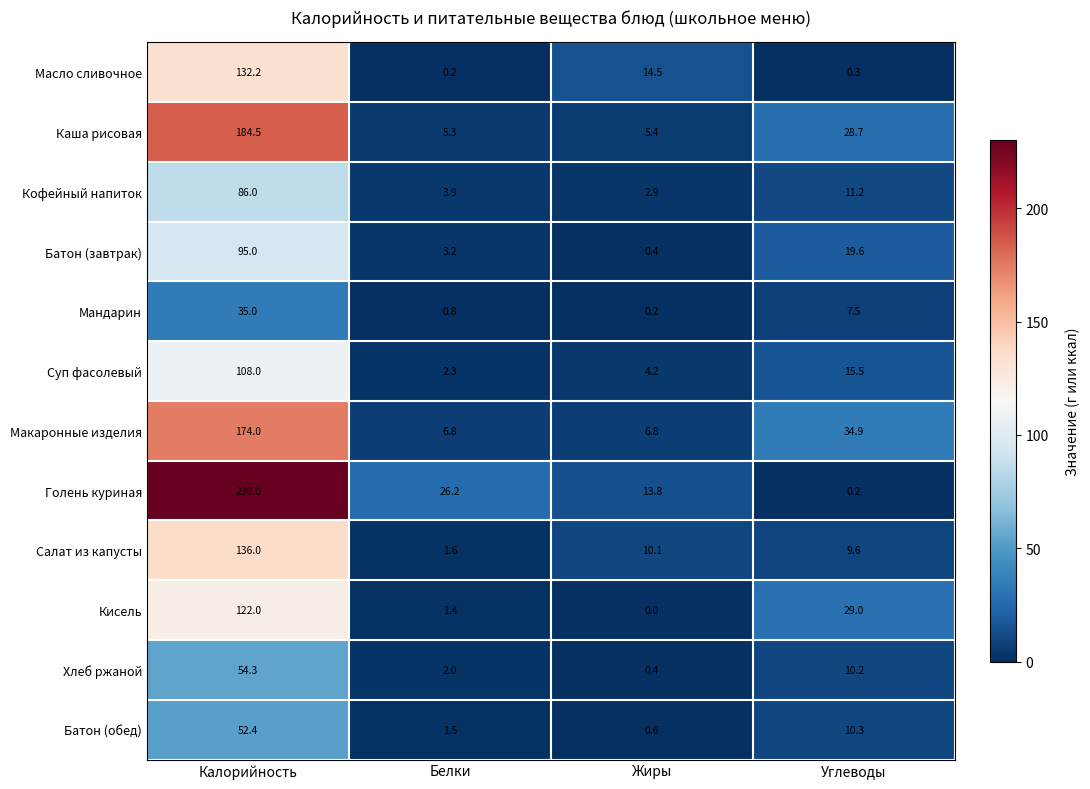

Count the number of categories in the chart.

4